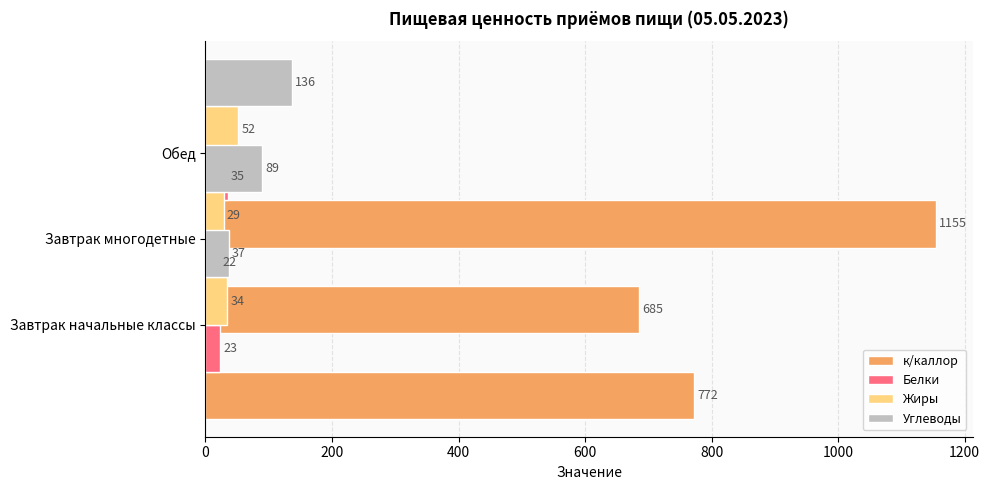

What is the value of the Углеводы bar at the 2nd from the left?

89